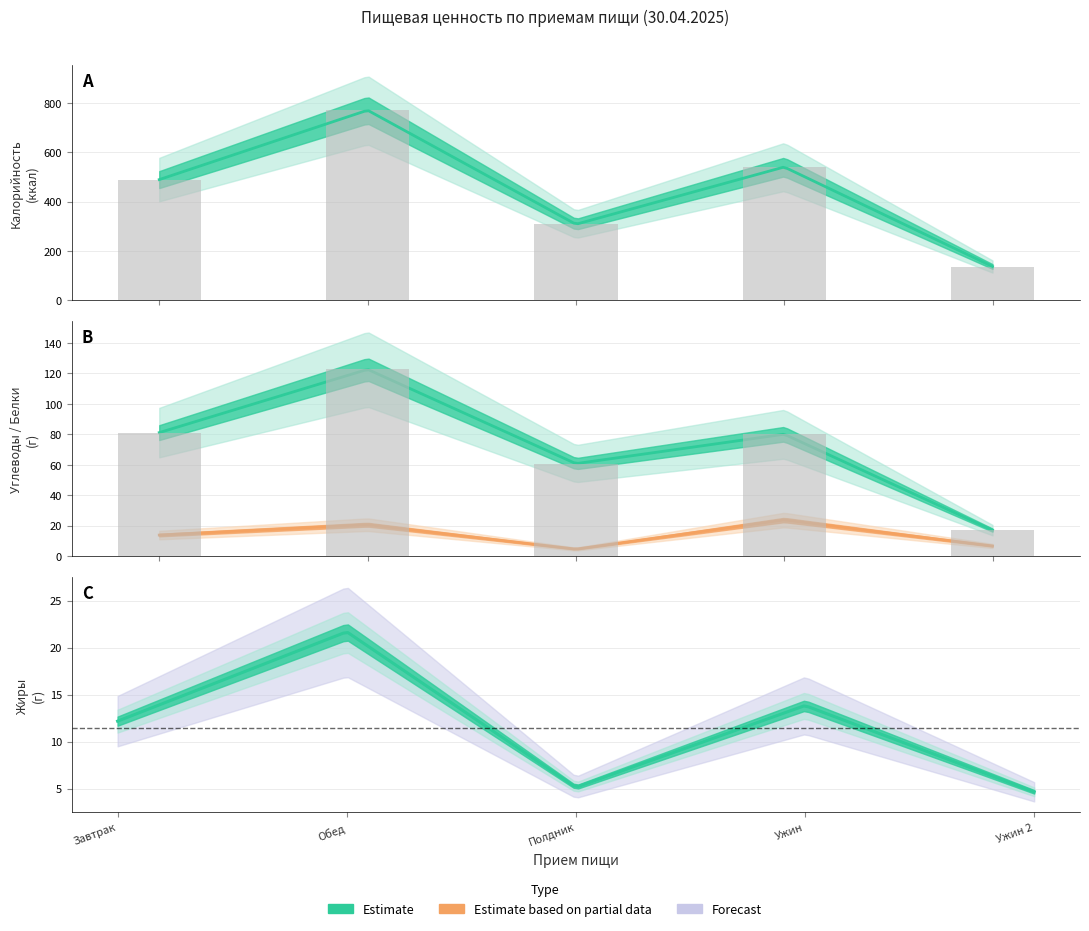

What is the difference between the second highest and second lowest values in the Калорийность series?

232.0